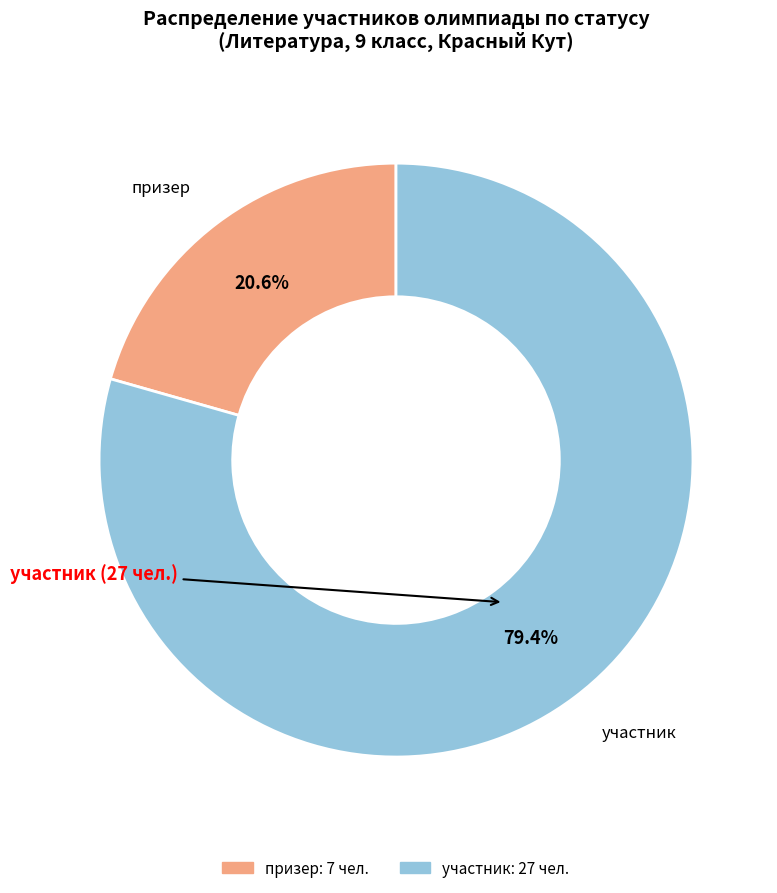

To the nearest percent, what is the difference between the призер and участник slice percentages?

59%